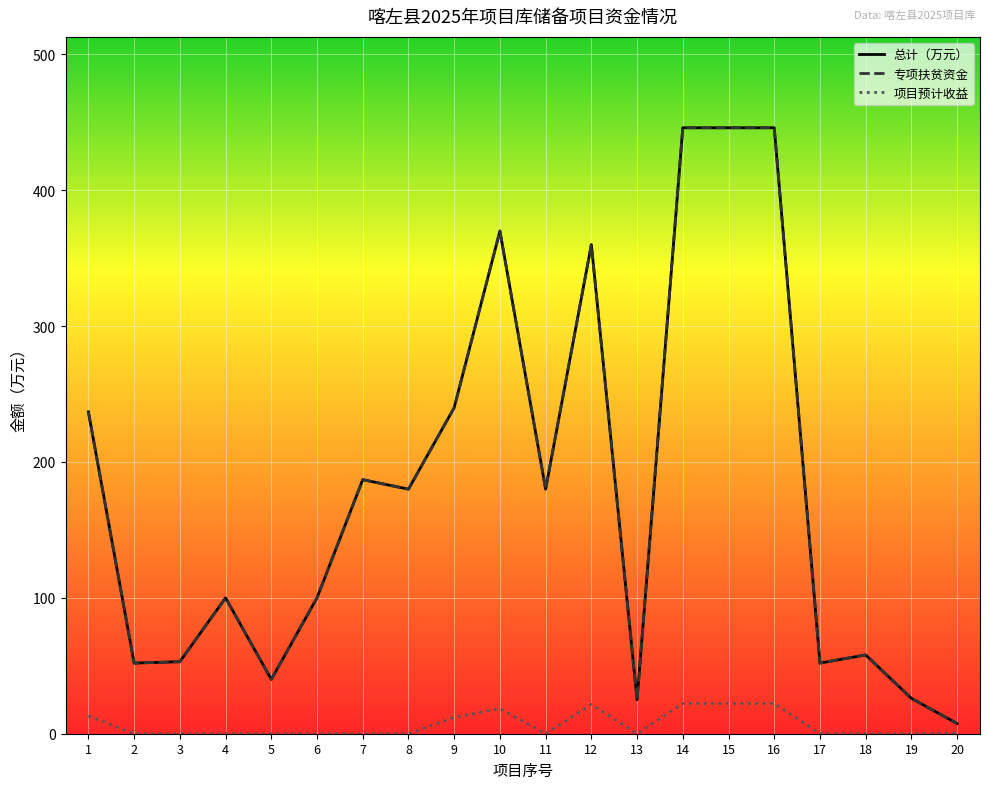

Does the chart display data point markers on the line(s)?

No